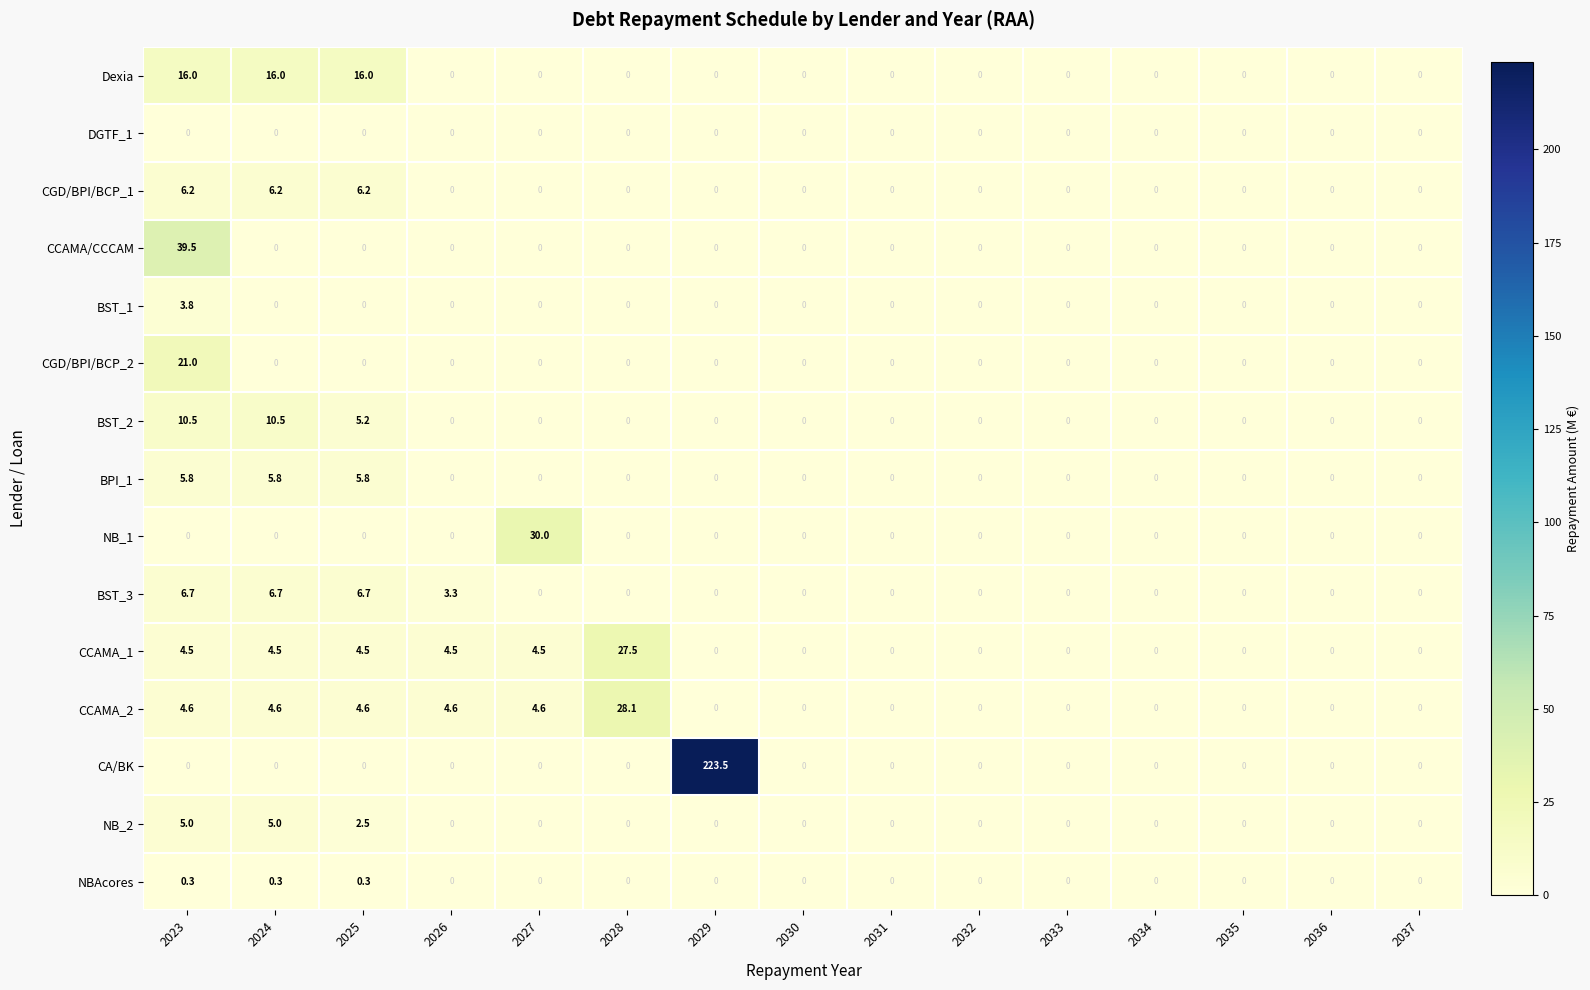

How many NBAcores values are between 0 and 1?

15